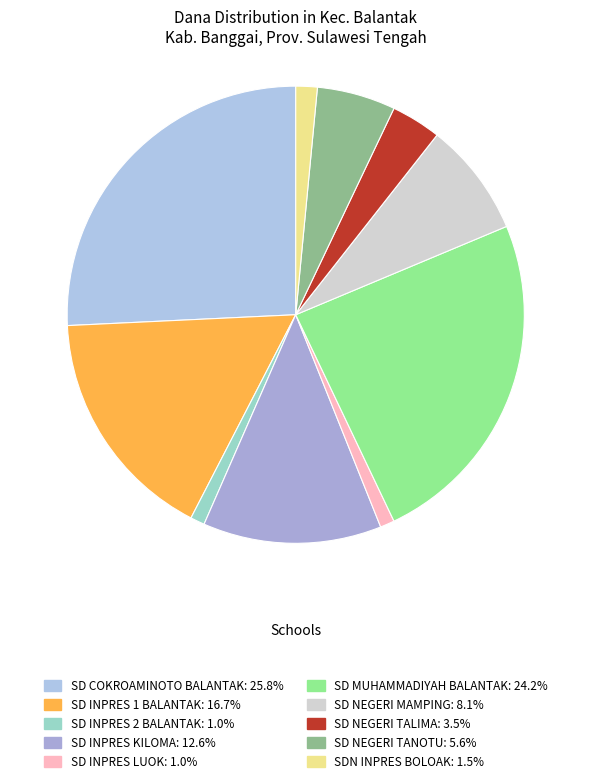

Which category has the biggest portion of the pie?

SD COKROAMINOTO BALANTAK